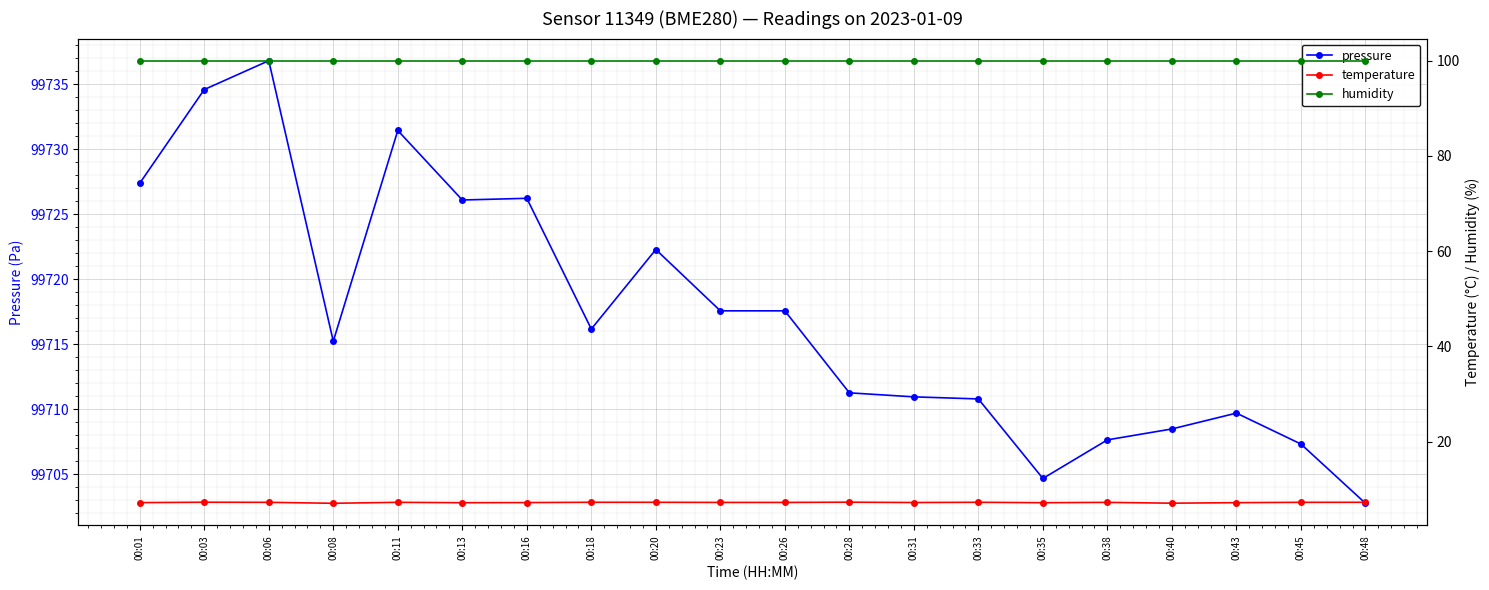

True or false: temperature and pressure intersect in this chart.

False